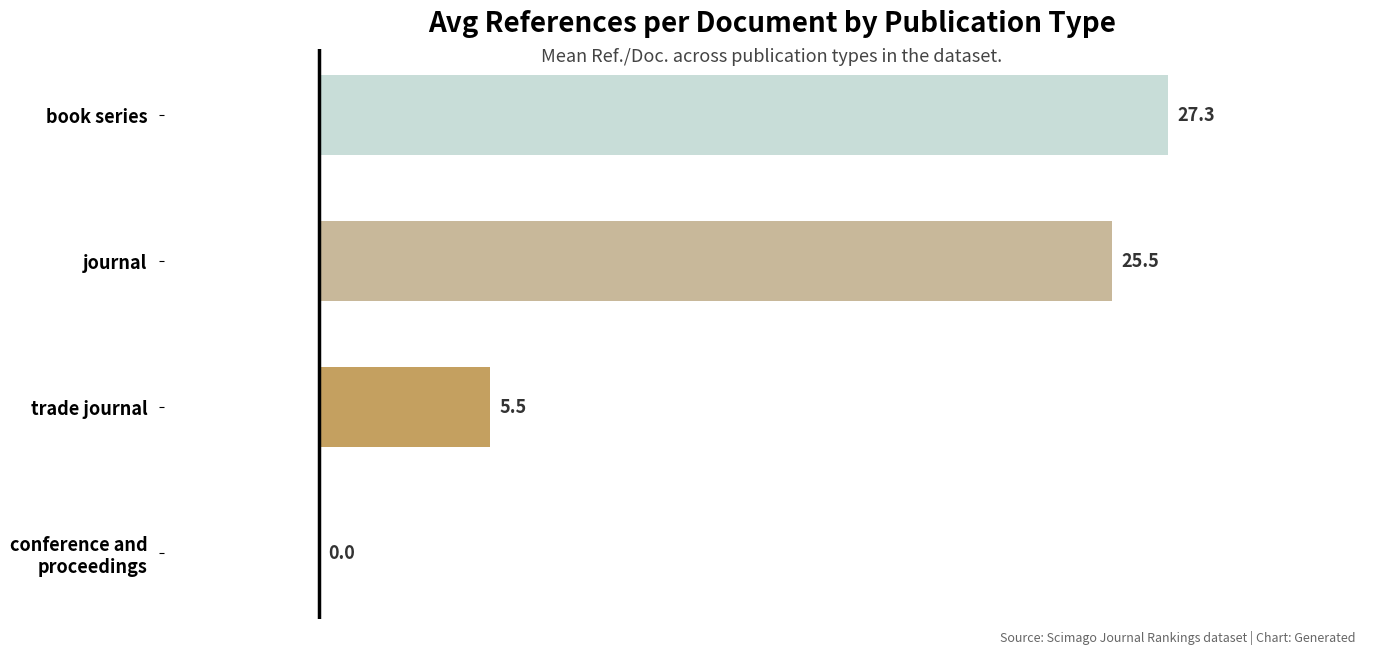

How many positive values are there?

3